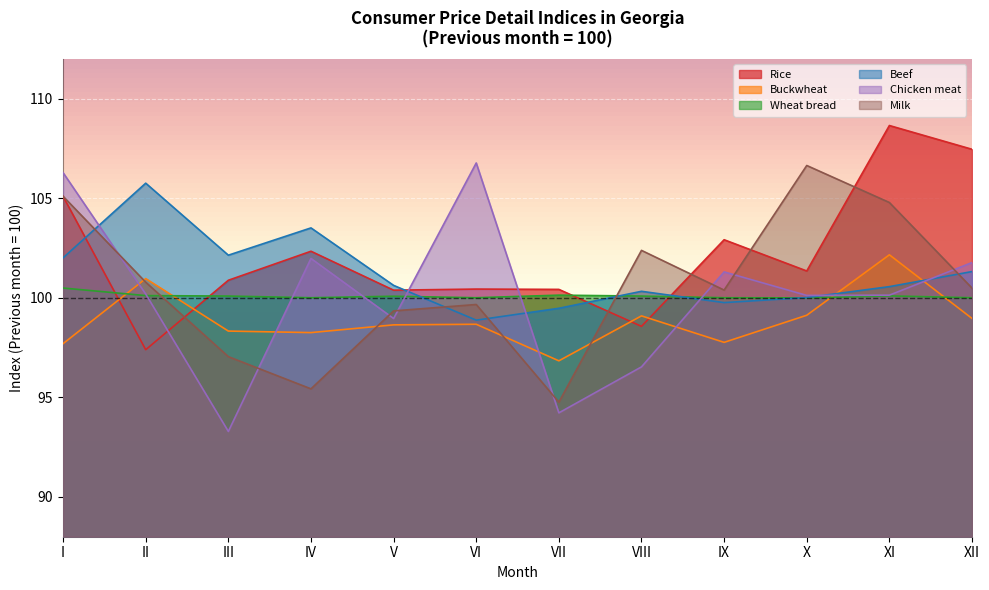

Rank the series at XI from highest to lowest value.

Rice, Milk, Buckwheat, Beef, Chicken meat, Wheat bread